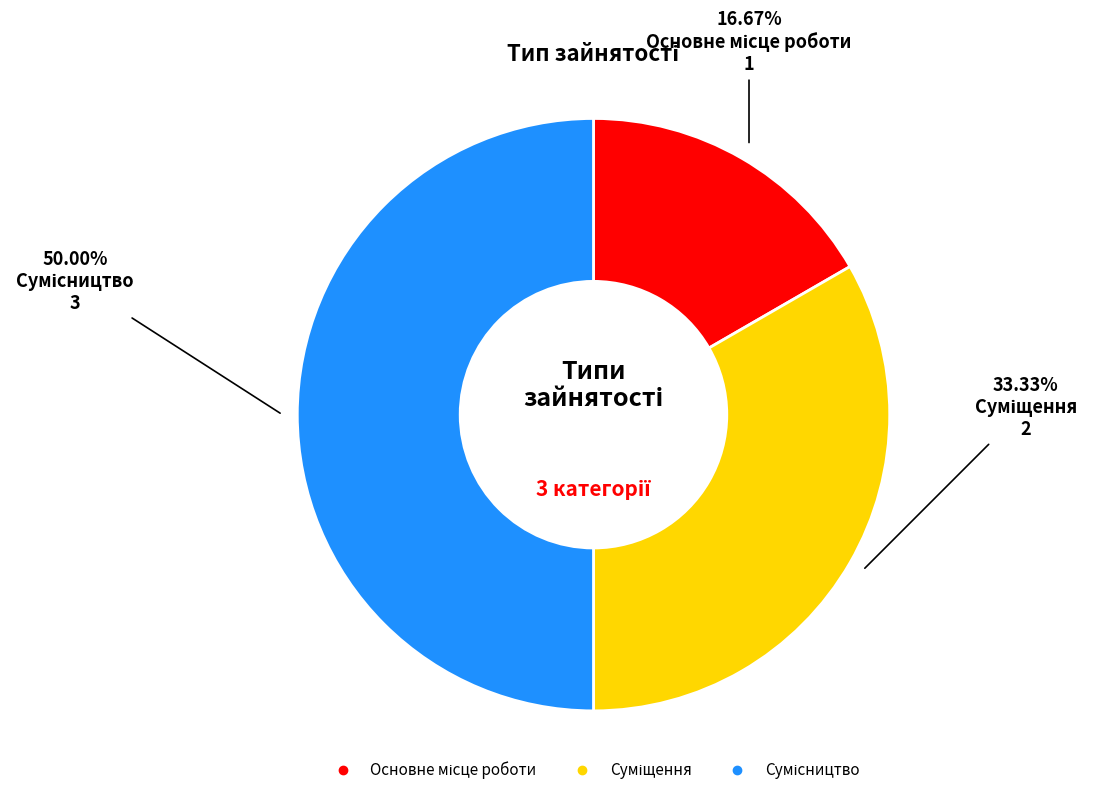

Count the number of slices in the pie.

3